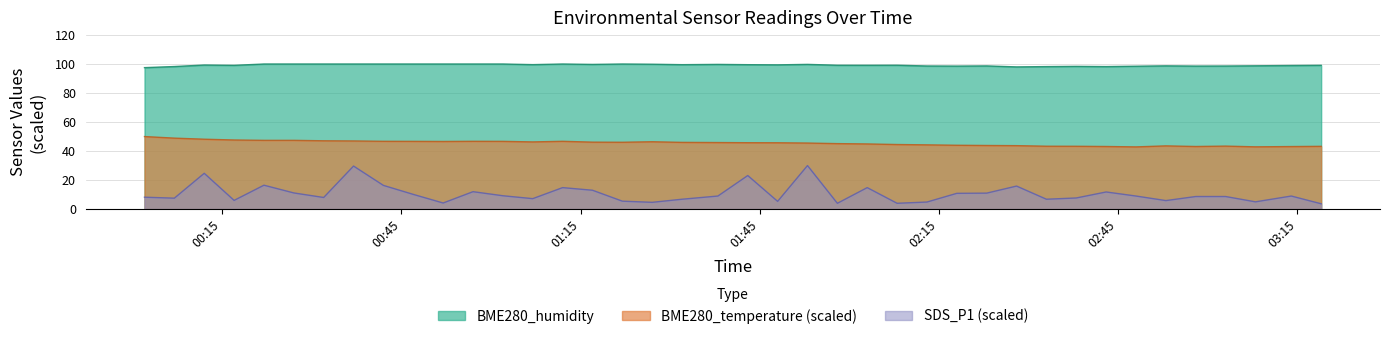

How many series are shown in this chart?

3